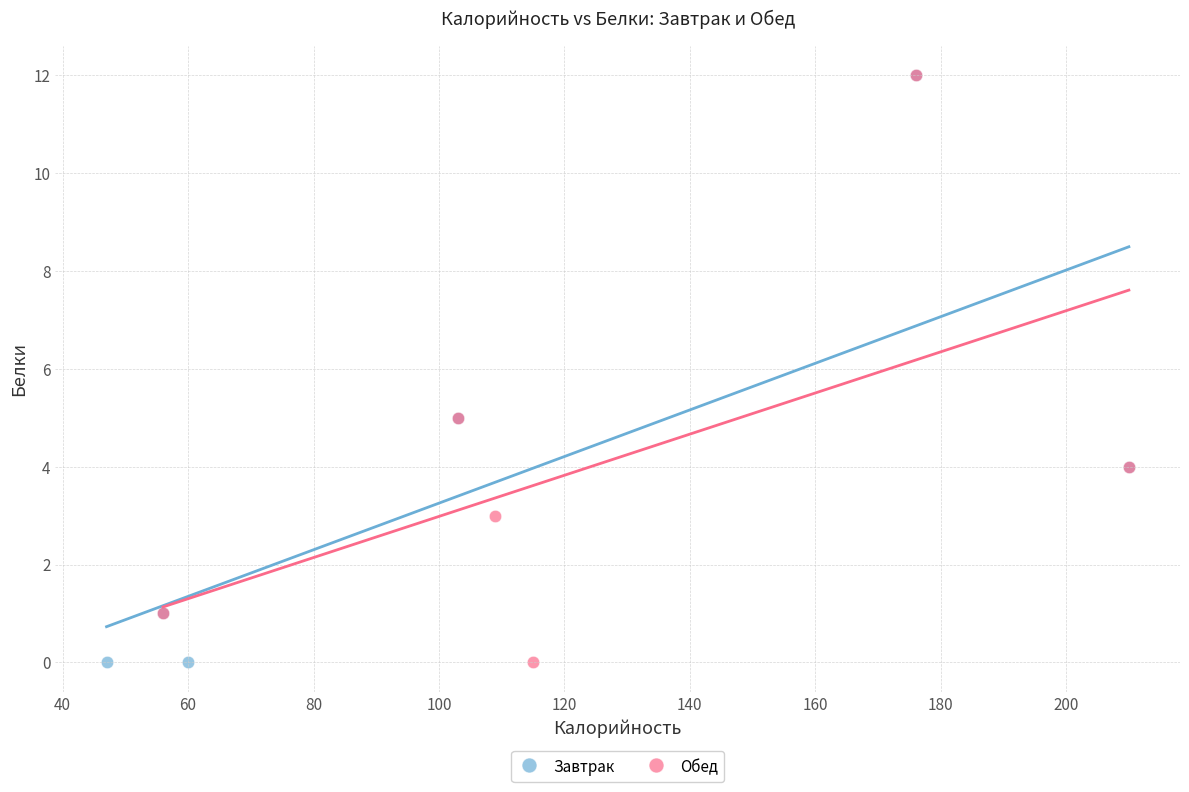

What are all the series names shown in the legend?

Завтрак, Обед